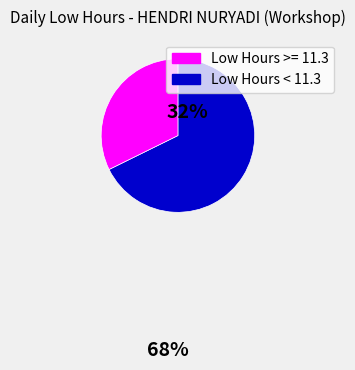

Does any single category account for the majority?

Yes